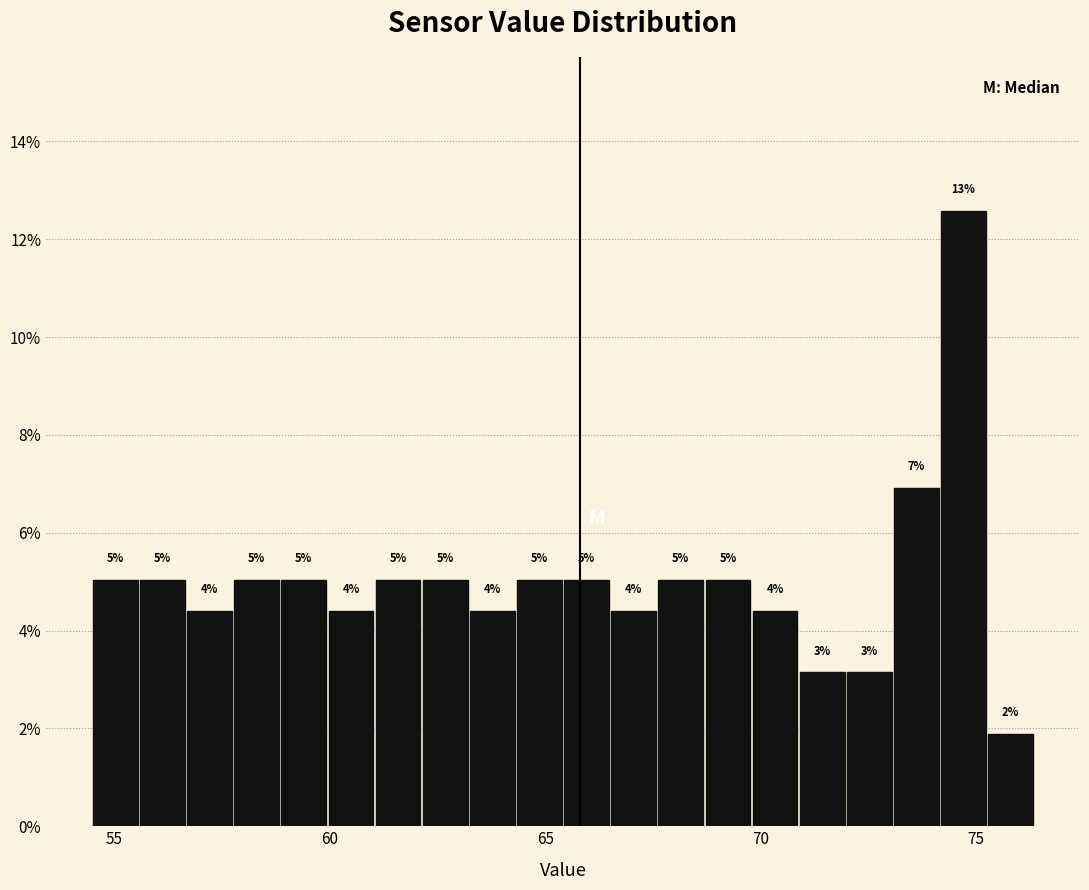

Around what value on the x-axis is the tallest bar? Give the approximate position of its centre, as read against the axis.

74.5